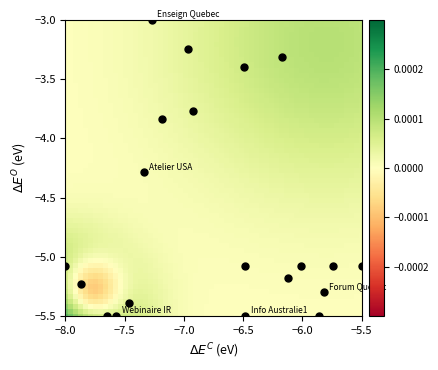

What is the range of Y values (max minus min)?

2.5